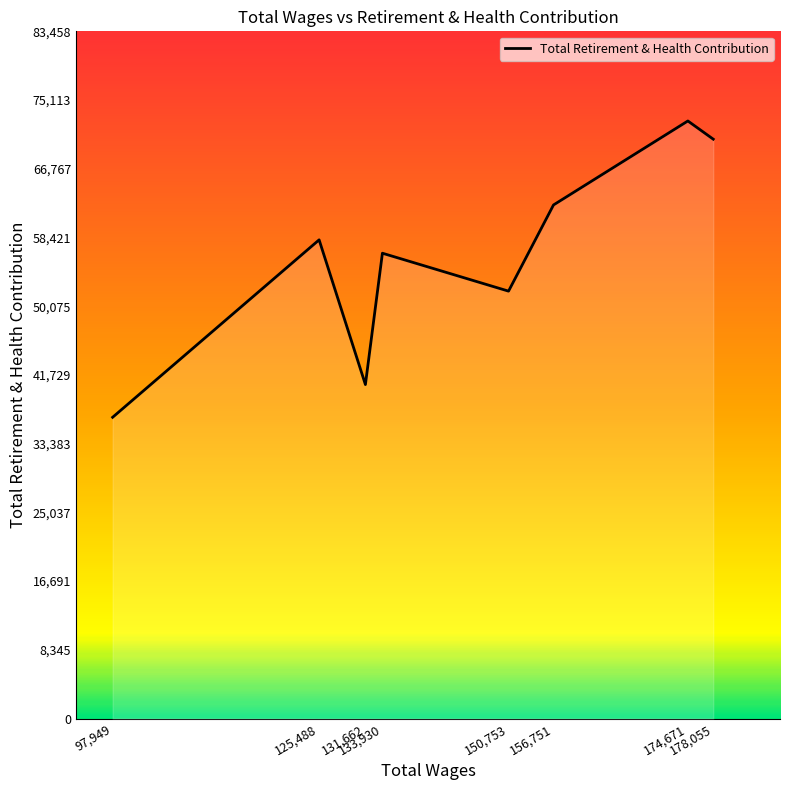

What is the smallest value displayed?

36589